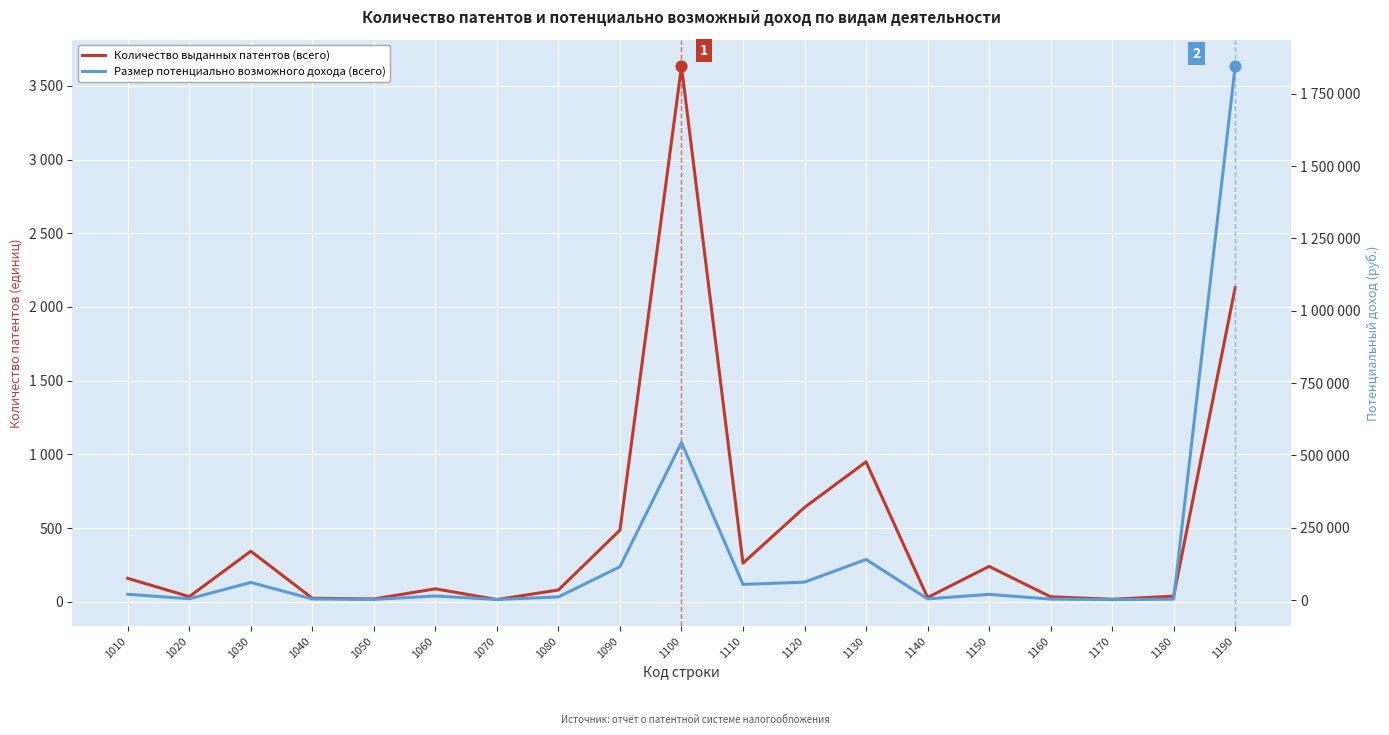

Which series has the largest total across all categories?

Размер потенциально возможного дохода (всего)